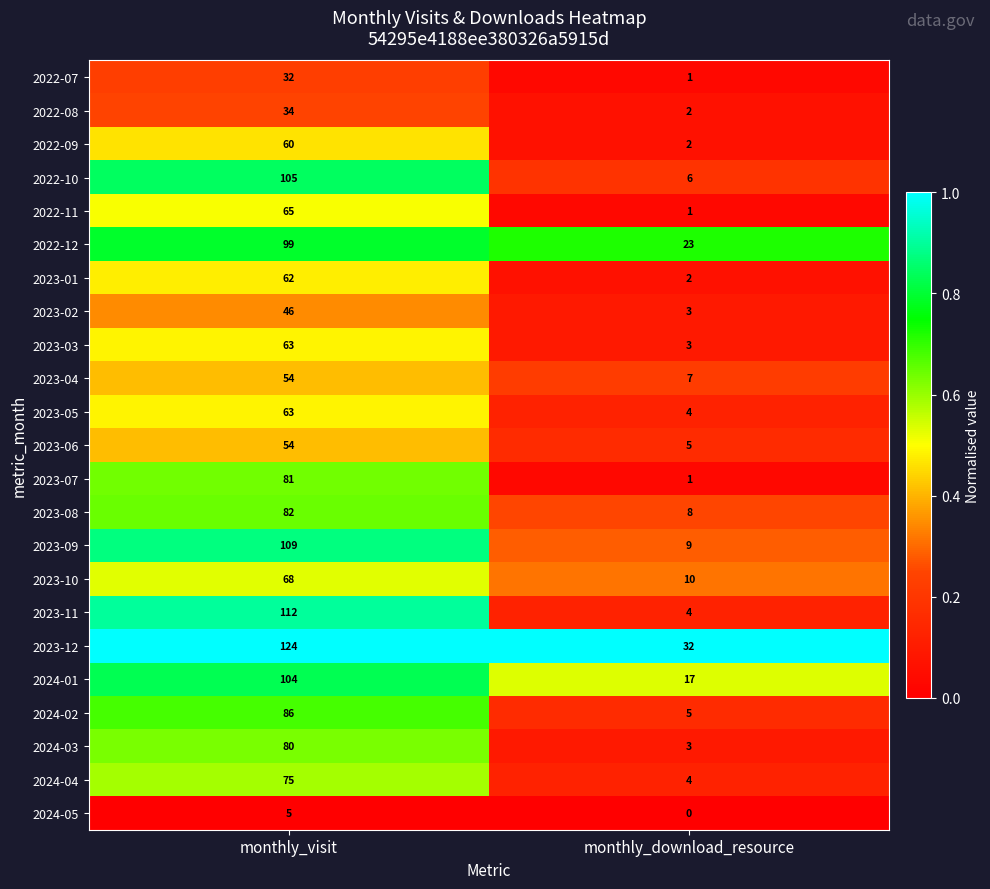

List the labels in order of 2024-03 value, smallest first.

monthly_download_resource, monthly_visit